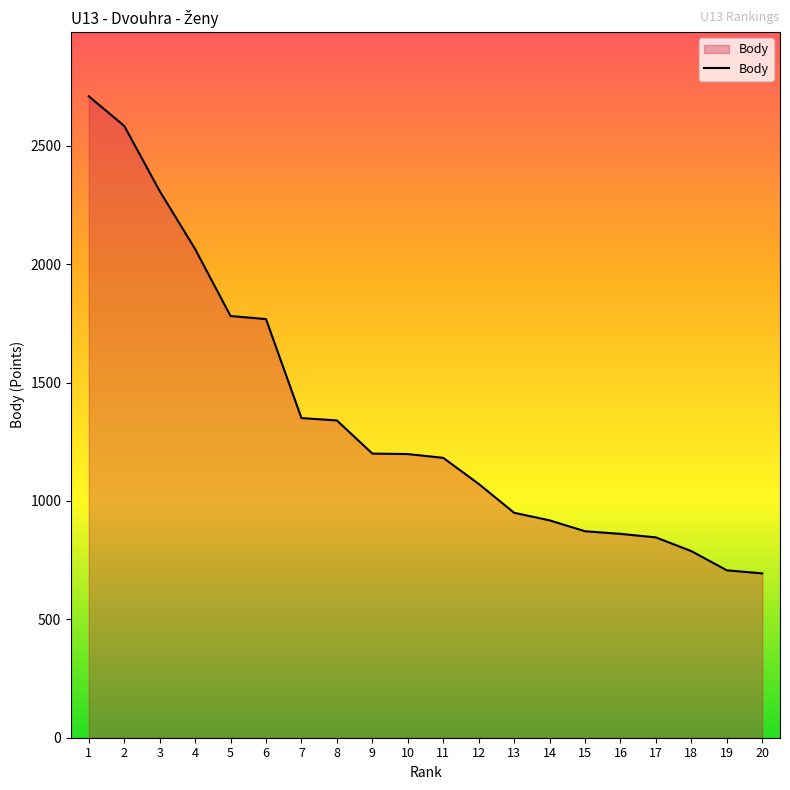

Read the value at 3, to the nearest 50.

2300